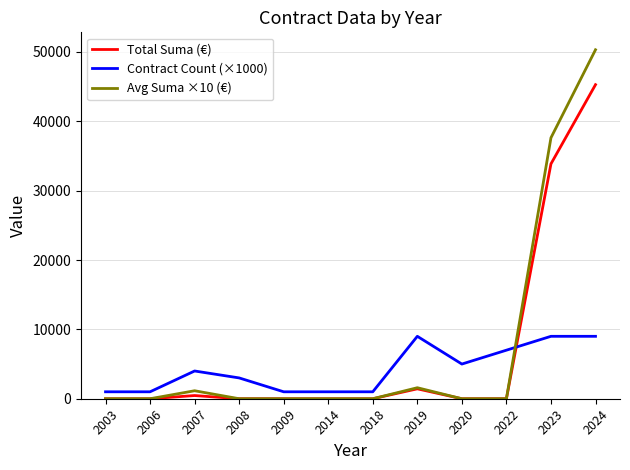

How many categories are shown in the chart?

12